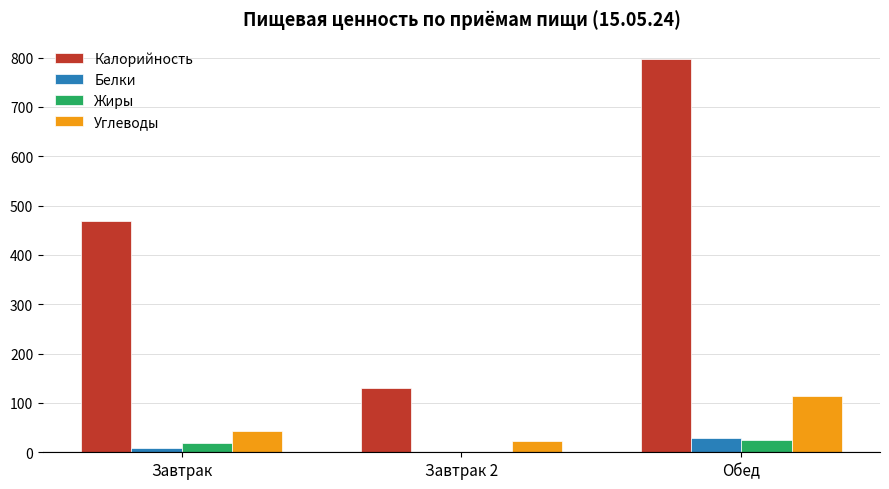

Which category has the highest value across all series?

Обед